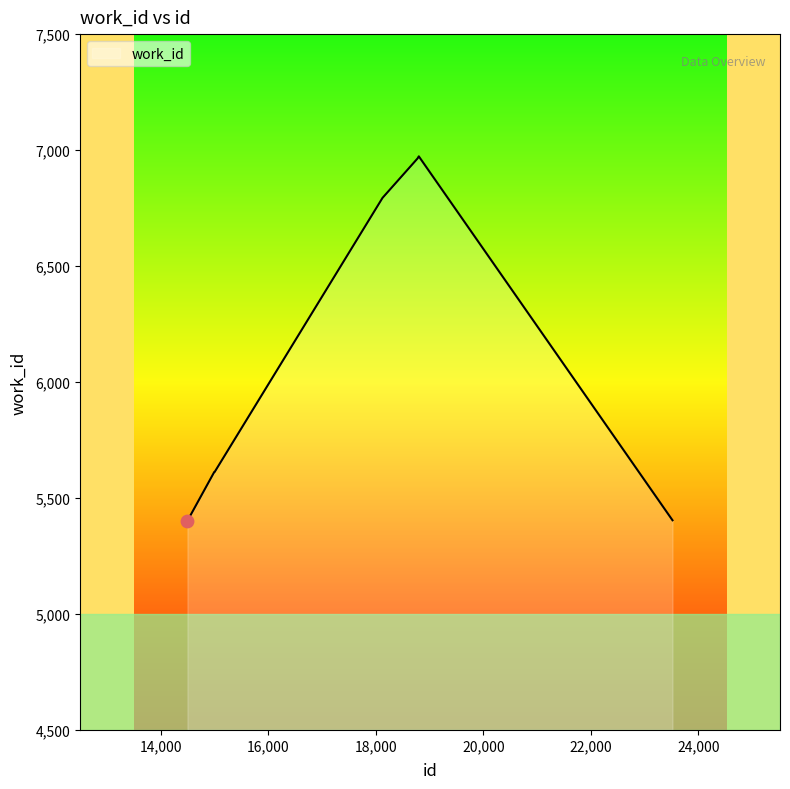

What is the difference between the maximum and minimum values?

1572